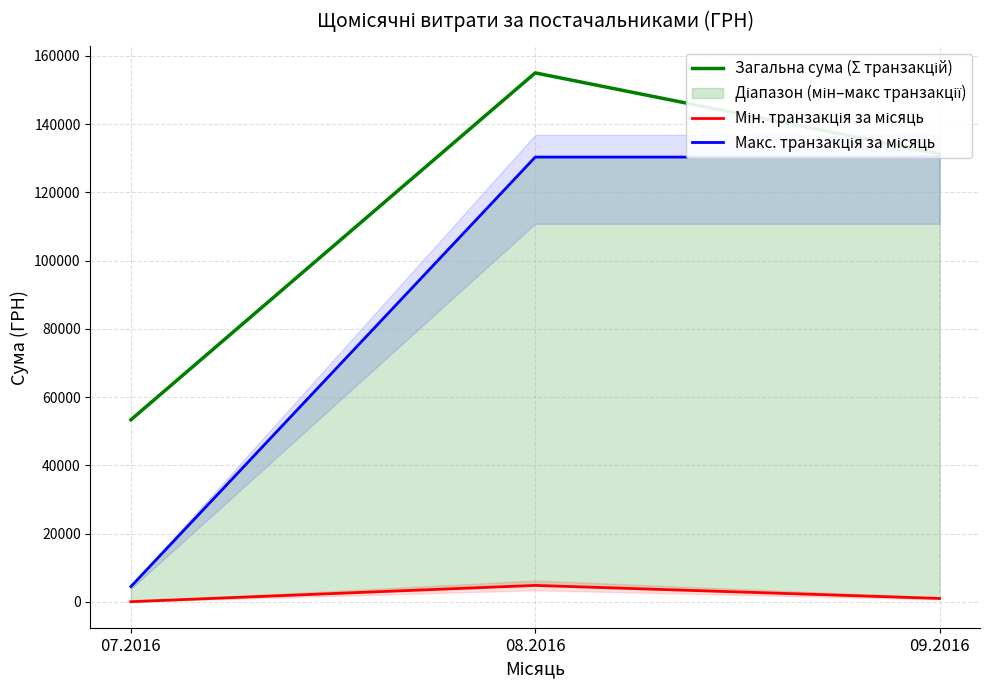

Where does the Макс. транзакція за місяць series first go above 130350?

08.2016